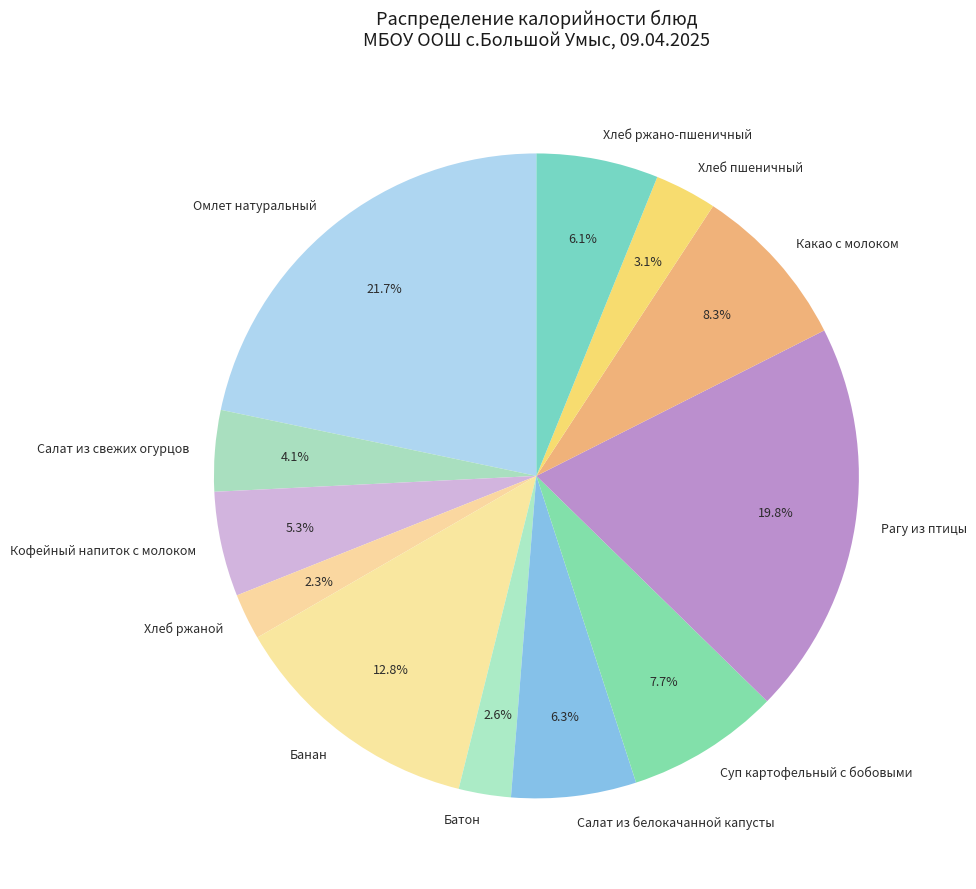

What is the ratio of the value at Банан to the value at Омлет натуральный?

0.6